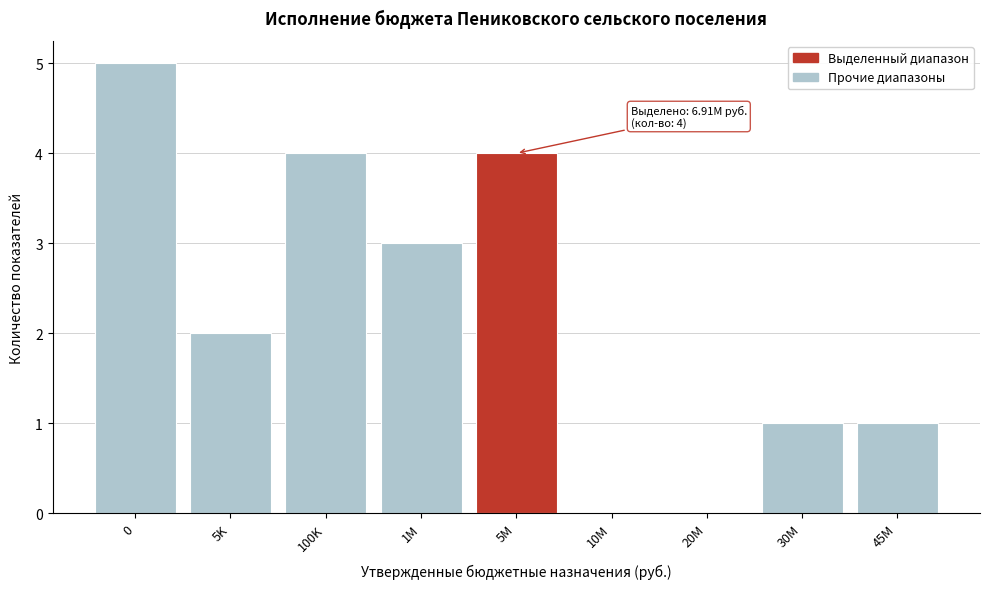

Reading right to left, transcribe all the data shown in this chart.

45M=1	30M=1	20M=0	10M=0	5M=4	1M=3	100K=4	5K=2	0=5